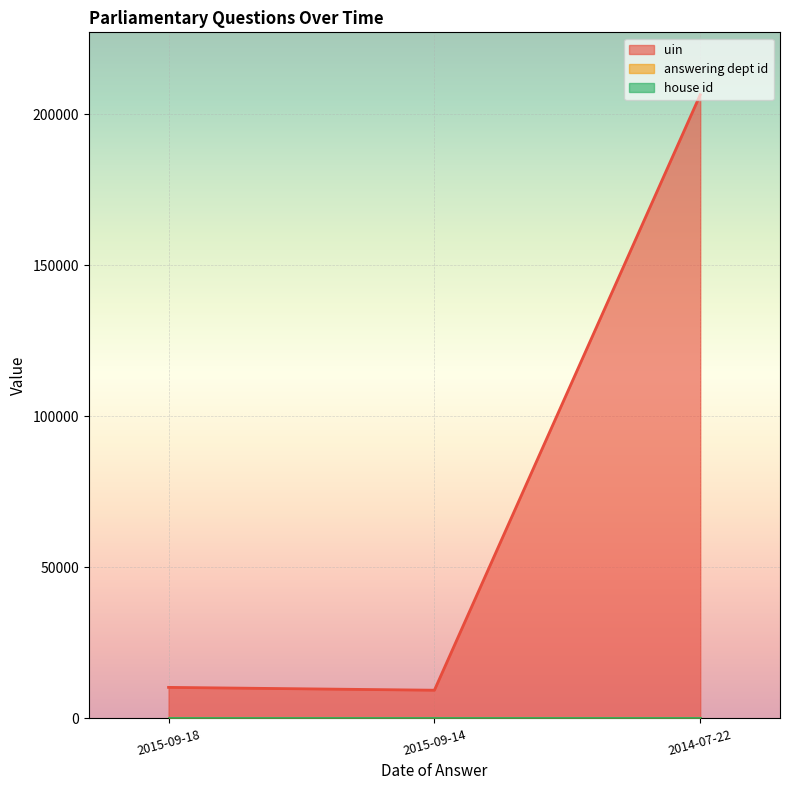

What is the total value across all series at 2014-07-22?

206447